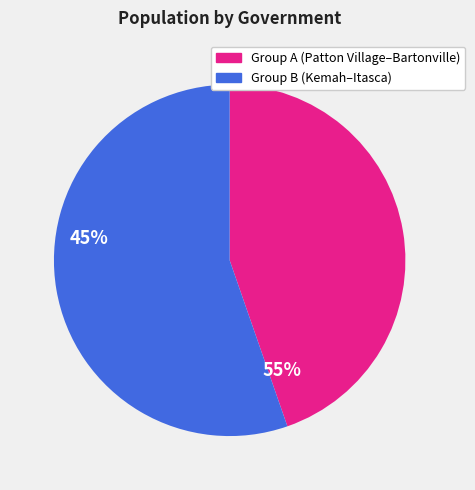

Does any single category account for the majority?

Yes